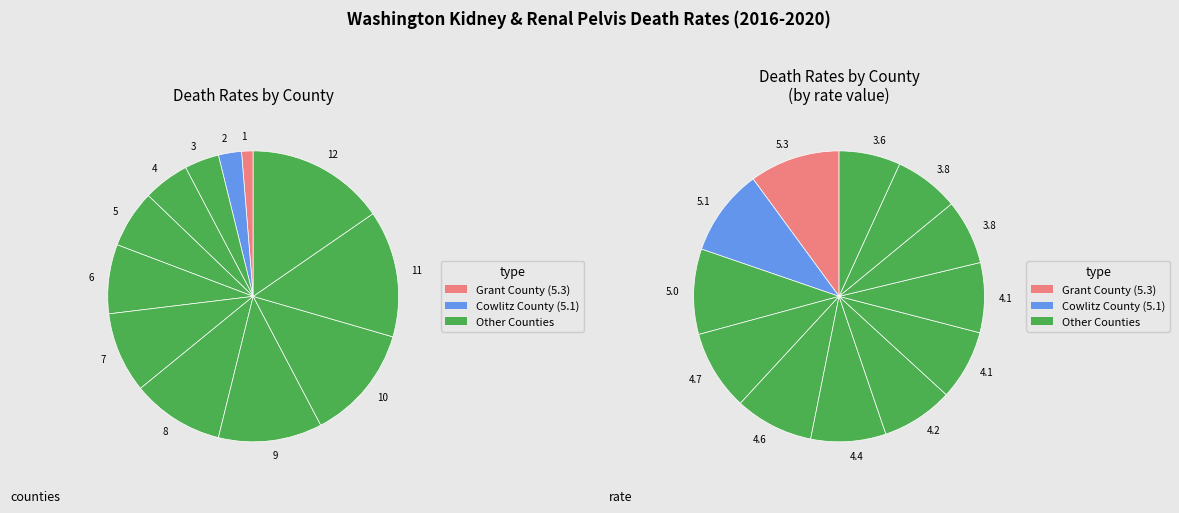

Which category has the biggest portion of the pie?

Grant County